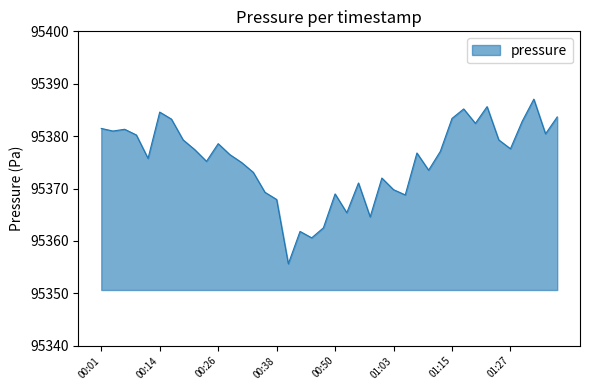

What is the difference between the maximum and minimum values?

31.4